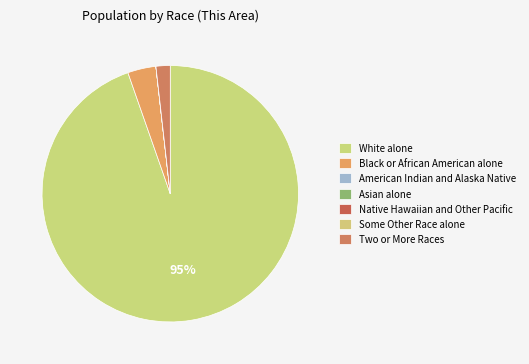

How many segments does this pie chart have?

7